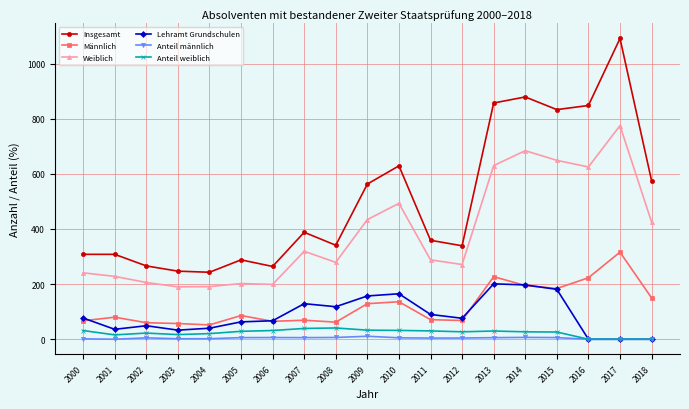

Which series has the widest spread of values?

Insgesamt